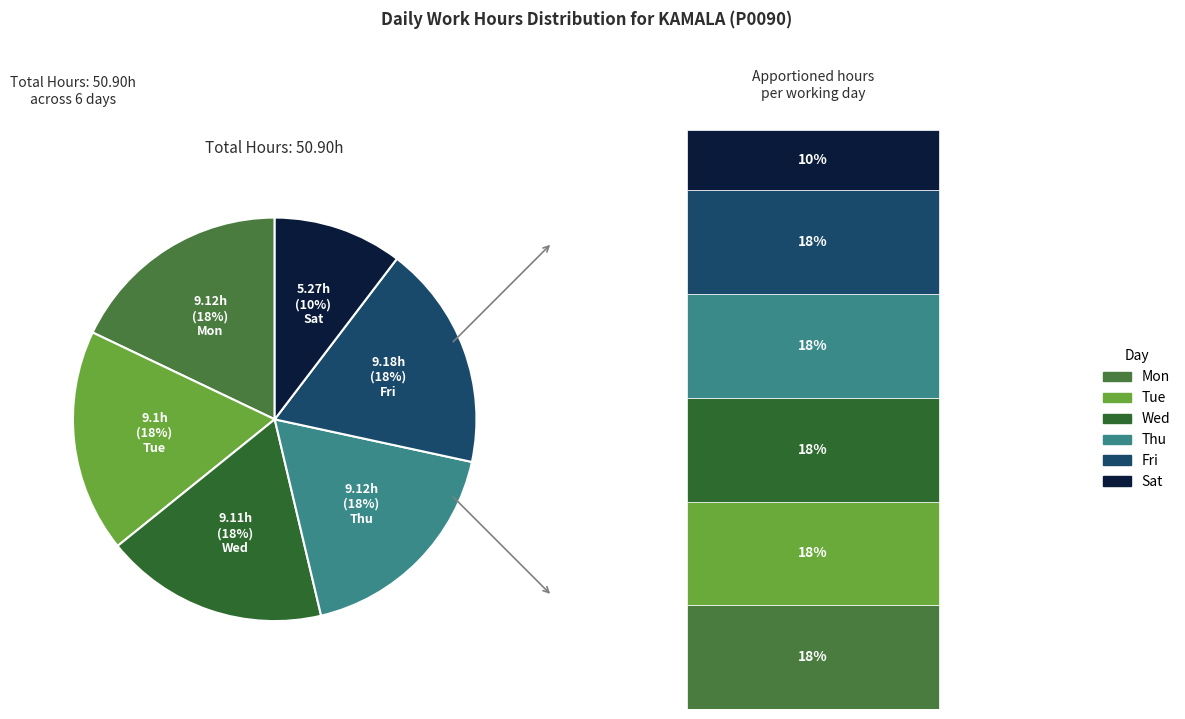

To the nearest percent, what is the average slice percentage?

17%